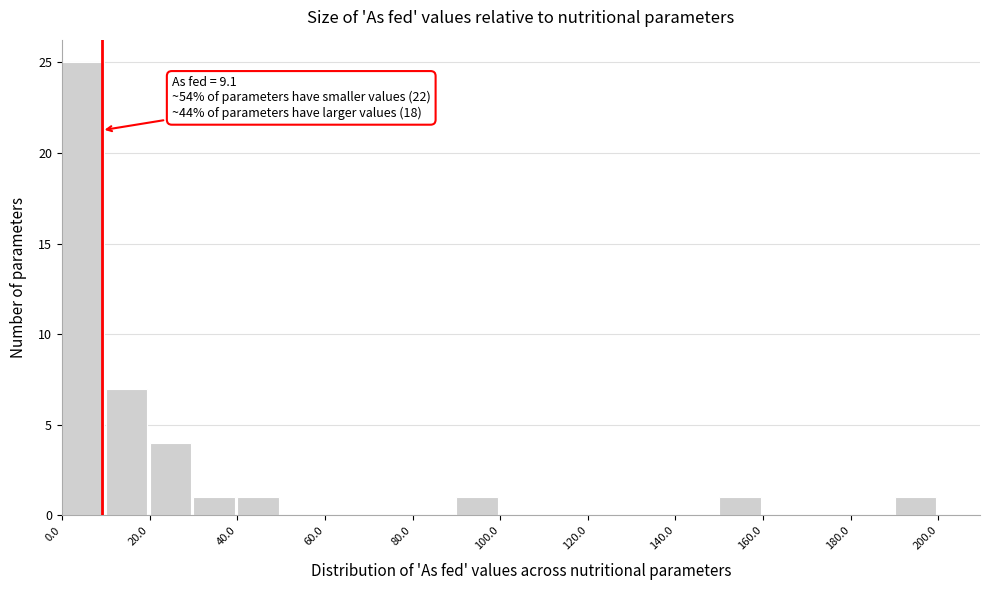

Over which range of the x-axis is the bar tallest?

0 to 10